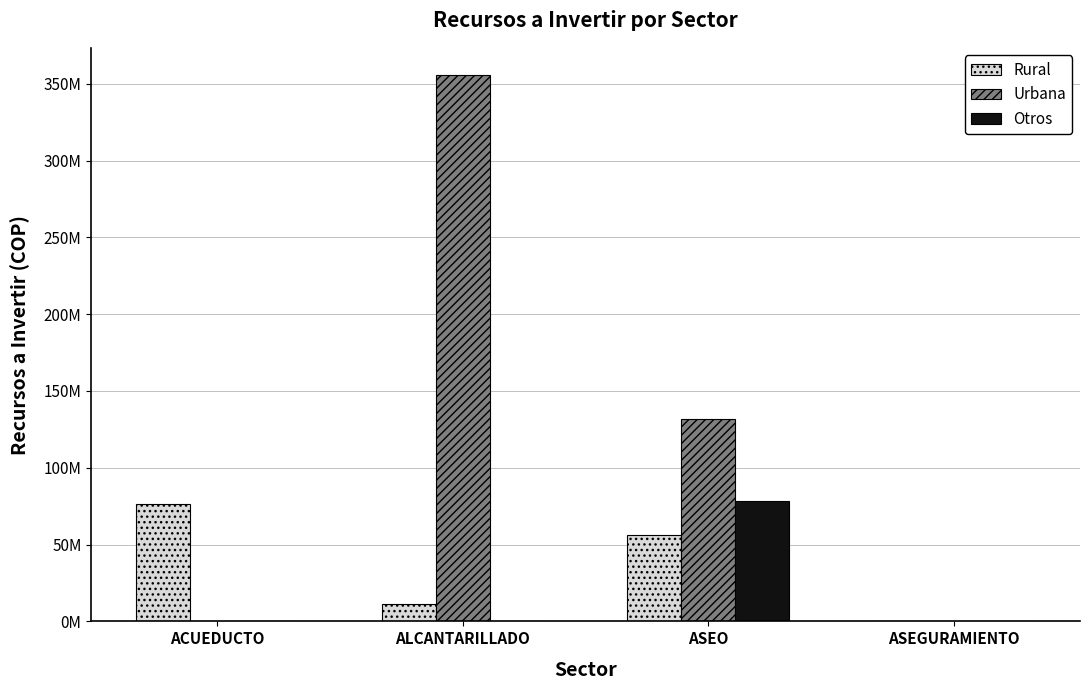

What are all the series names shown in the legend?

Rural, Urbana, Otros